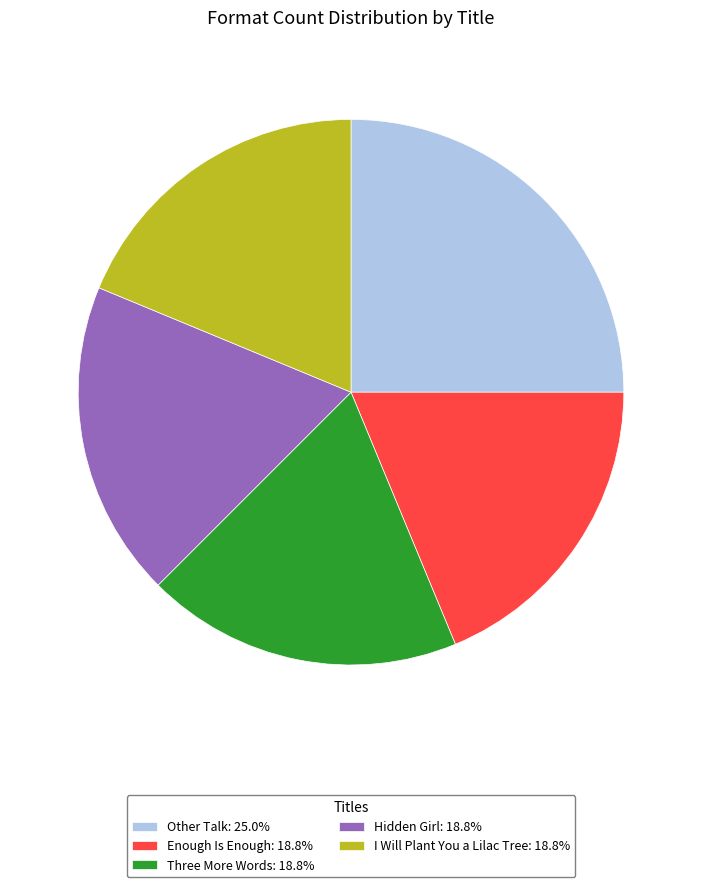

The Enough Is Enough slice represents 27% of the pie. True or false?

False